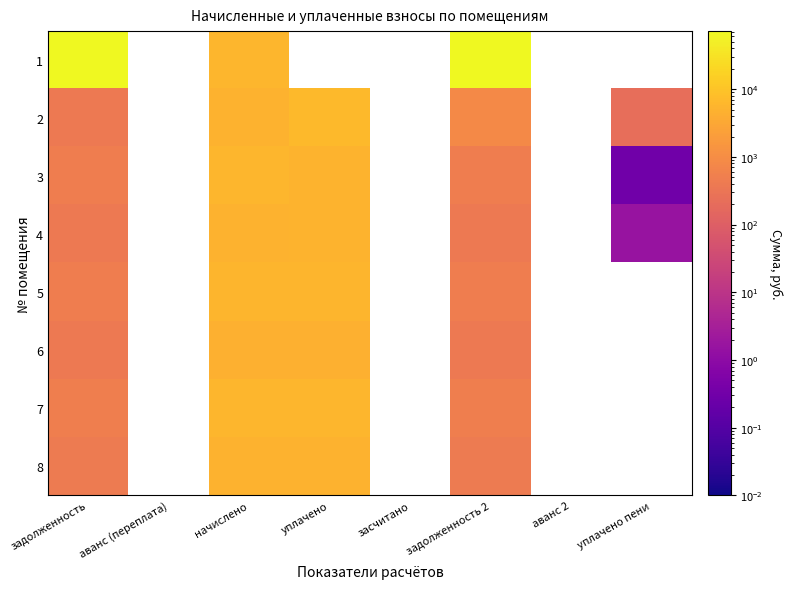

Count the number of data series in this chart.

8